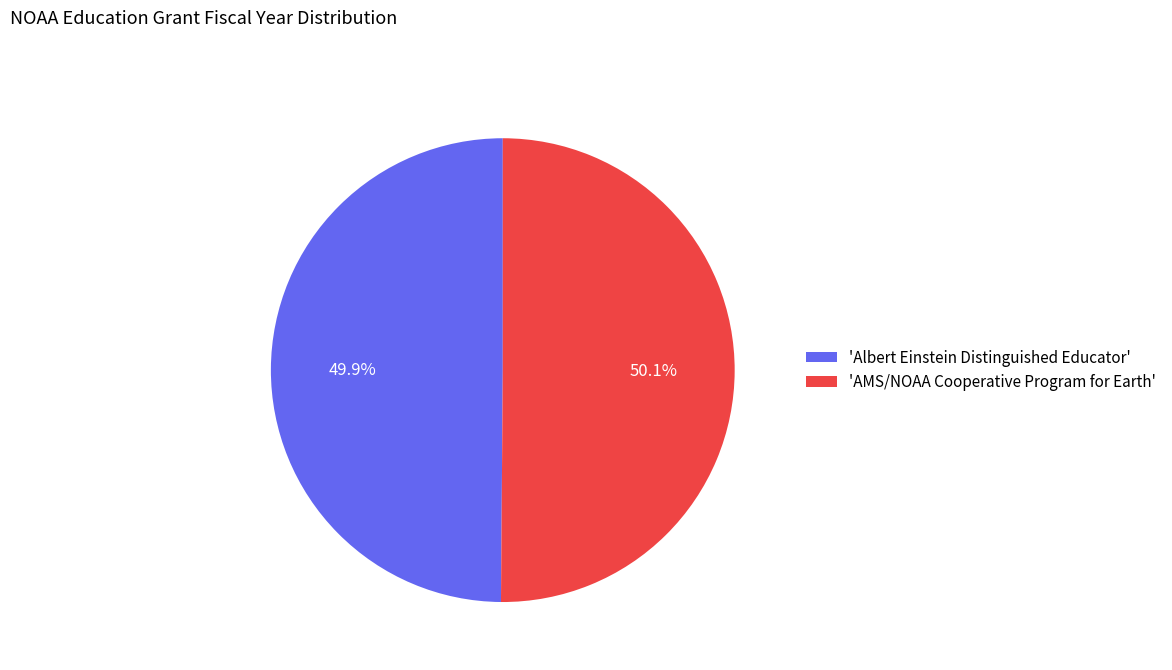

How many segments does this pie chart have?

2